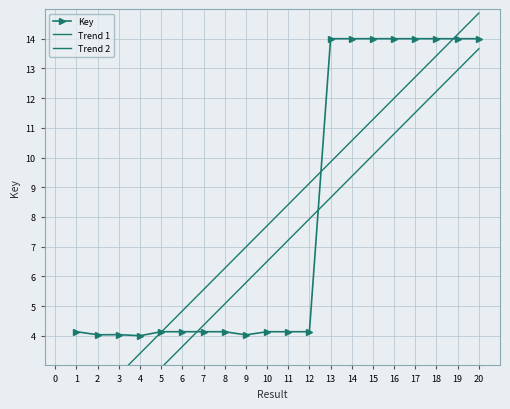

What is the average value of the Trend 1 series?

8.1